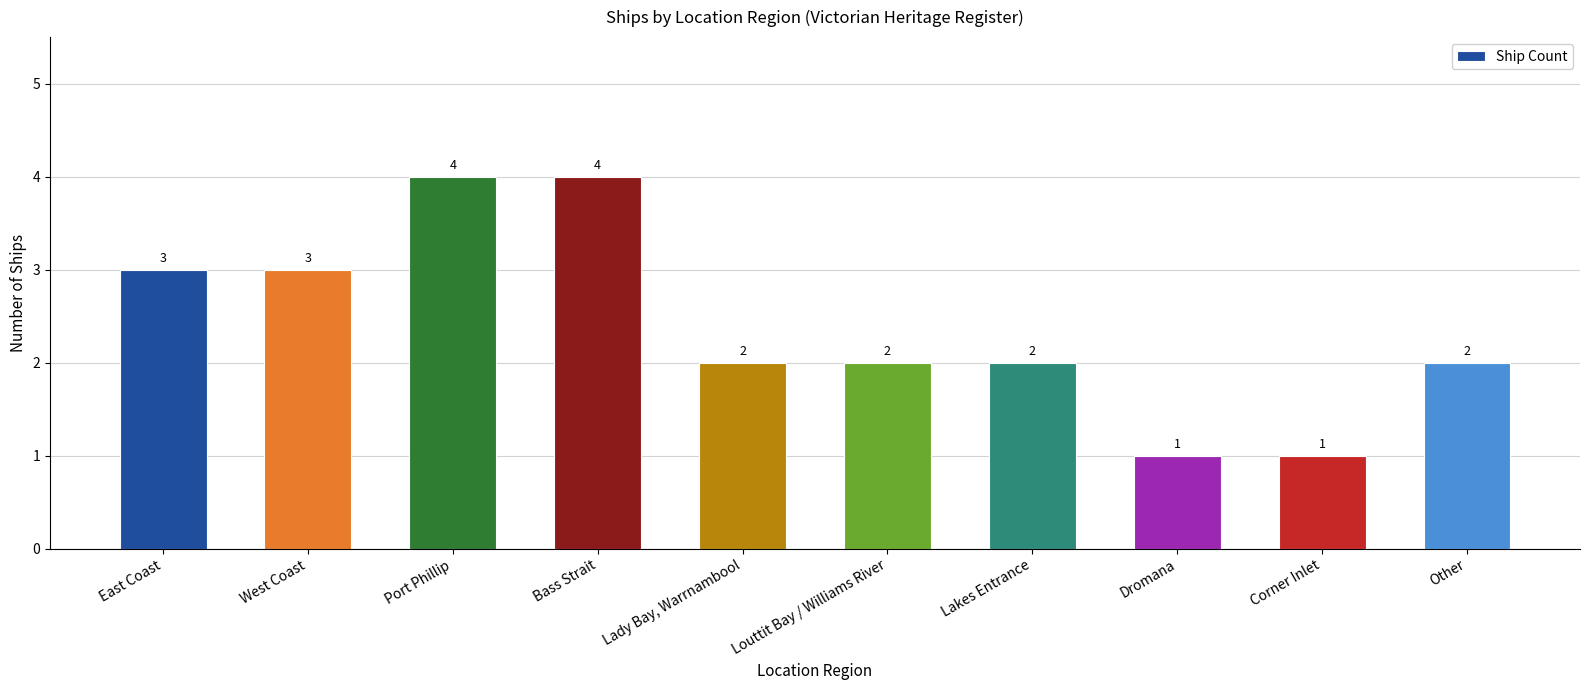

Between East Coast and Louttit Bay / Williams River, which is larger?

East Coast